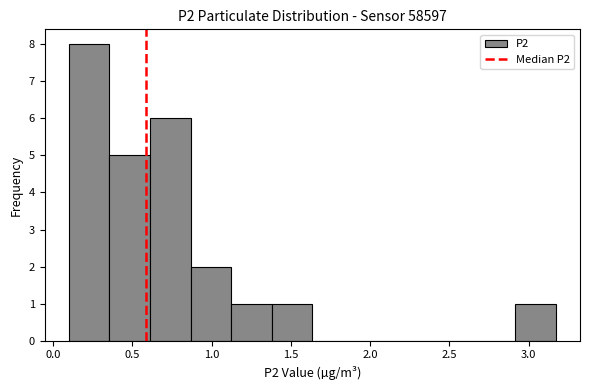

How tall is the bar that spans 2.90 to 3.15 on the x-axis? Neither the bar edges nor the heights are printed on the chart, so give them approximately, as read against the axes.

1